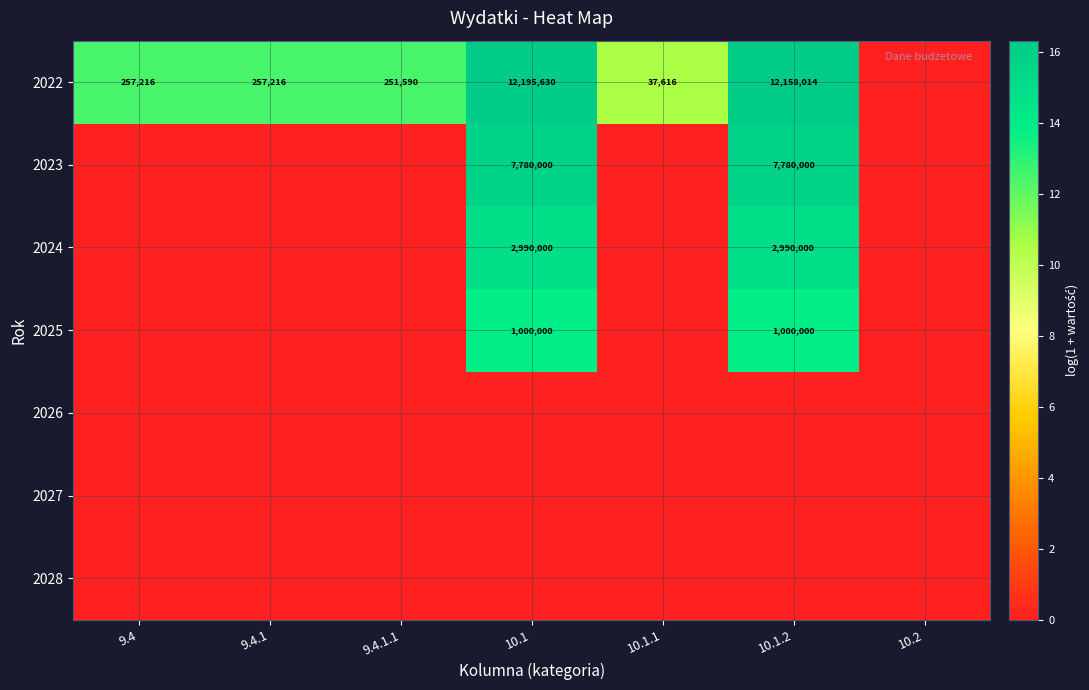

At how many categories does at least one series exceed 6?

6